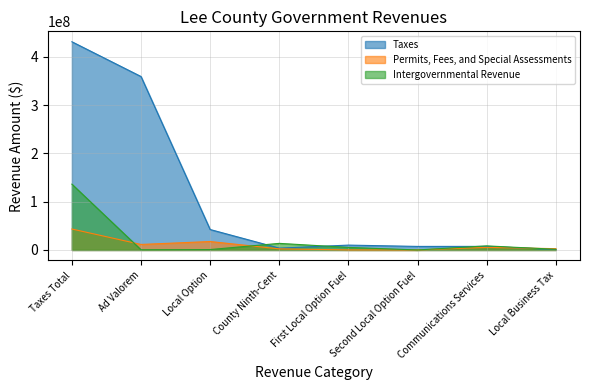

Where do Permits, Fees, and Special Assessments and Intergovernmental Revenue first cross each other?

Taxes Total and Ad Valorem